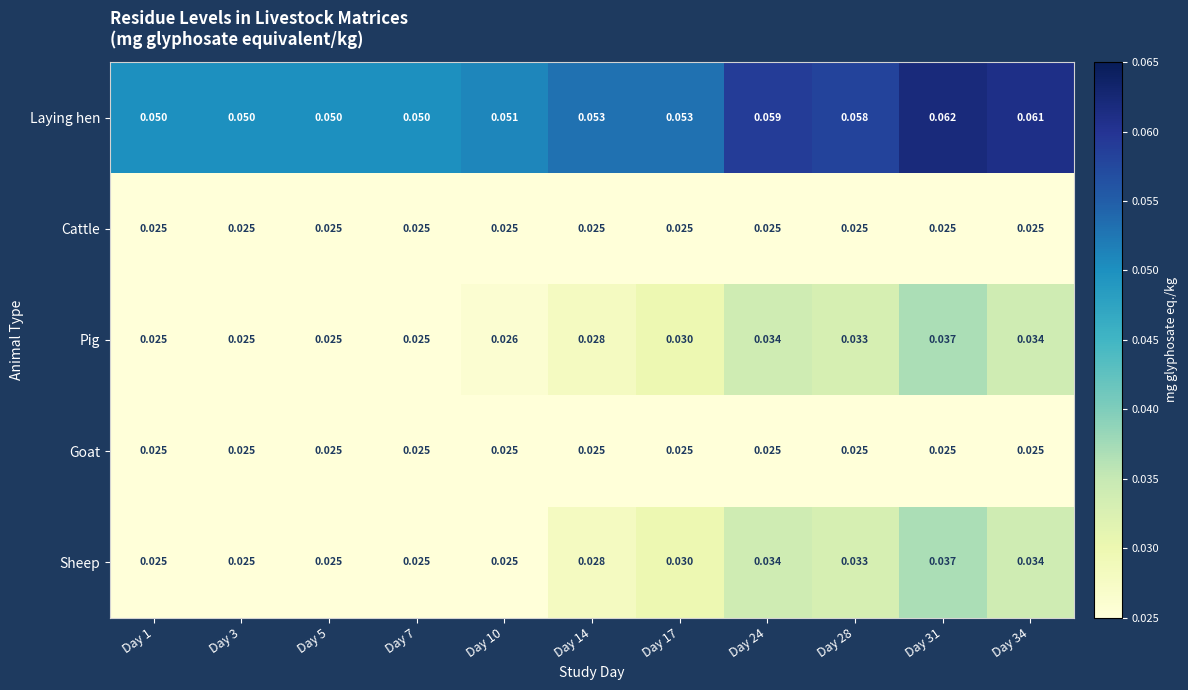

Which series changed the most between Day 24 and Day 34?

Laying hen